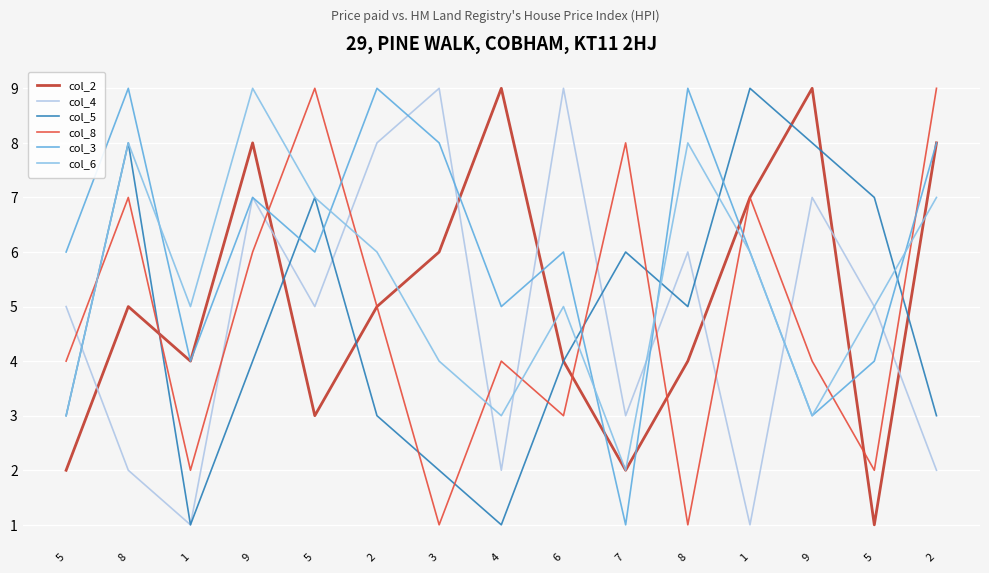

How many lines are shown in the chart?

6